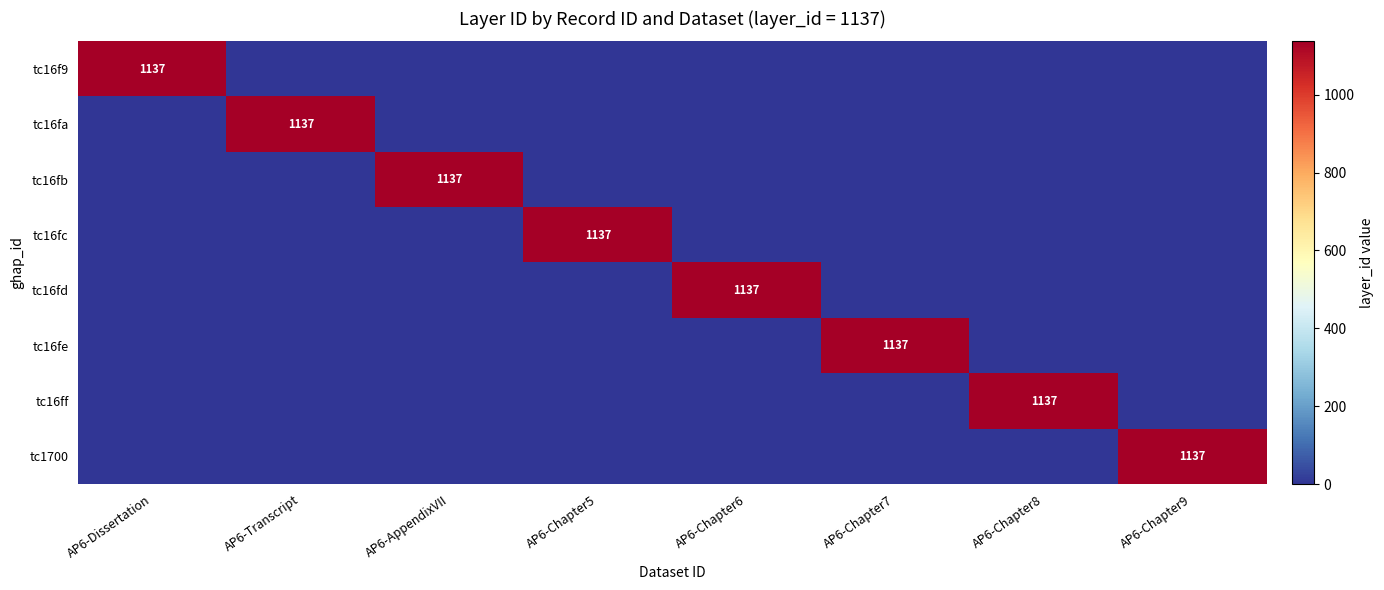

The tc16fb series shows 1137 at AP6-AppendixVII. True or false?

True